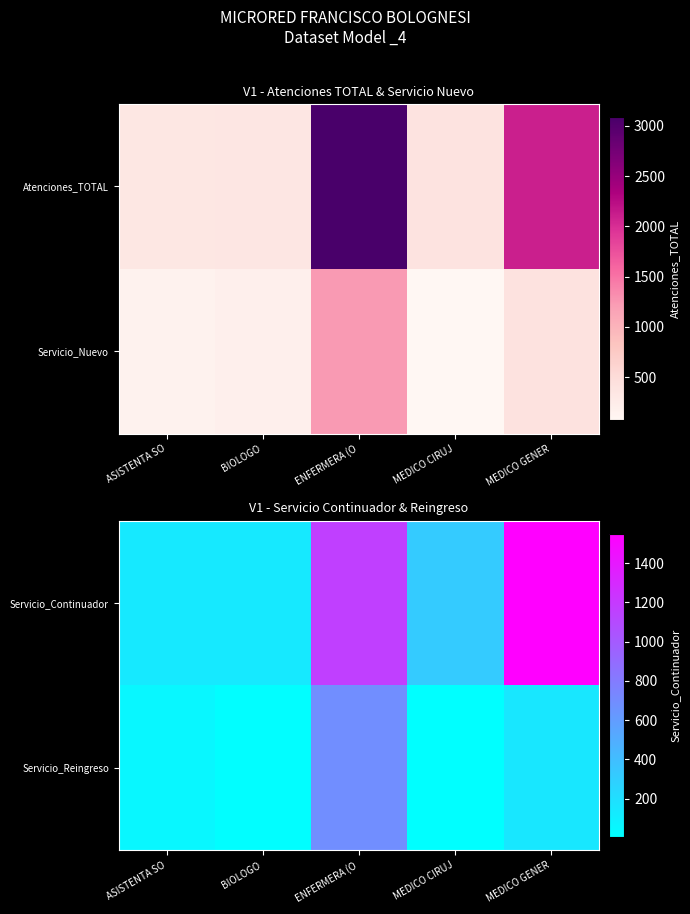

At which category does the chart reach its minimum across all series?

MEDICO CIRUJ